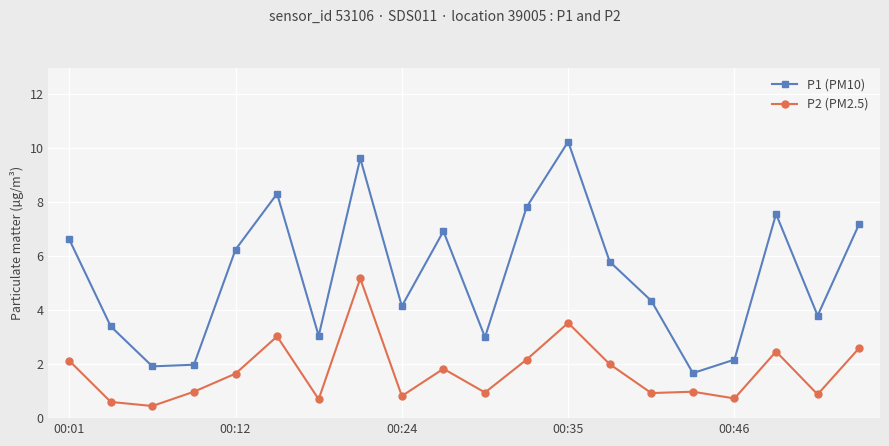

Which series has the largest range (max minus min)?

P1 (PM10)